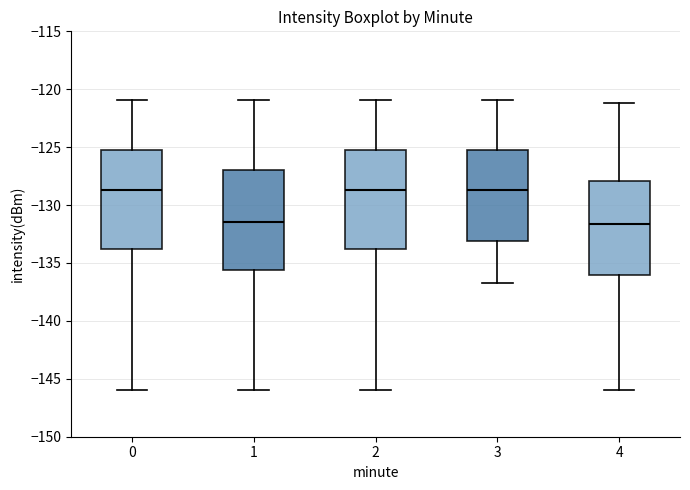

Reading left to right, transcribe this box plot: for each box, give where its median line is, the range the box spans, and where its two whiskers end, as read against the y-axis. The values are not printed on the chart, so give them approximately, as read against the axis.

0: median -128.5, box -134.0 to -125.0, whiskers -146.0 to -121.0
1: median -131.5, box -135.5 to -127.0, whiskers -146.0 to -121.0
2: median -128.5, box -134.0 to -125.0, whiskers -146.0 to -121.0
3: median -128.5, box -133.0 to -125.0, whiskers -136.5 to -121.0
4: median -131.5, box -136.0 to -128.0, whiskers -146.0 to -121.0